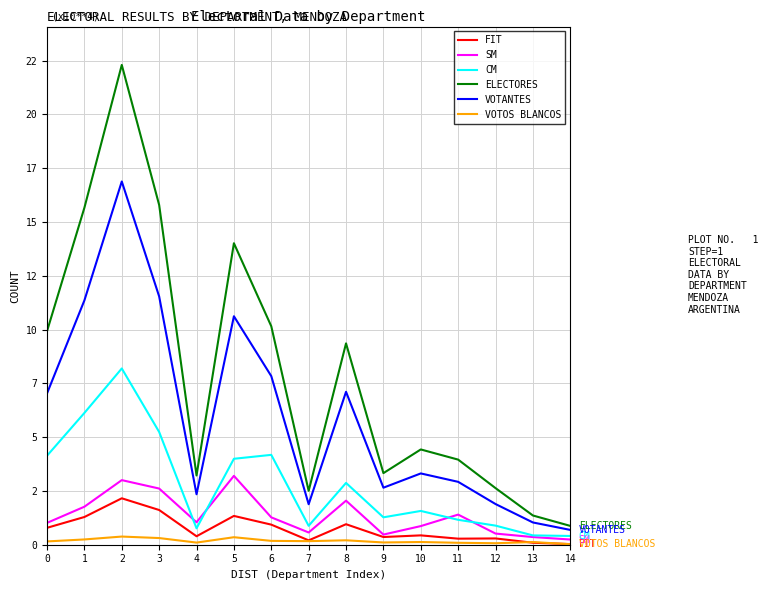

The VOTANTES series shows 159953 at 1. True or false?

False